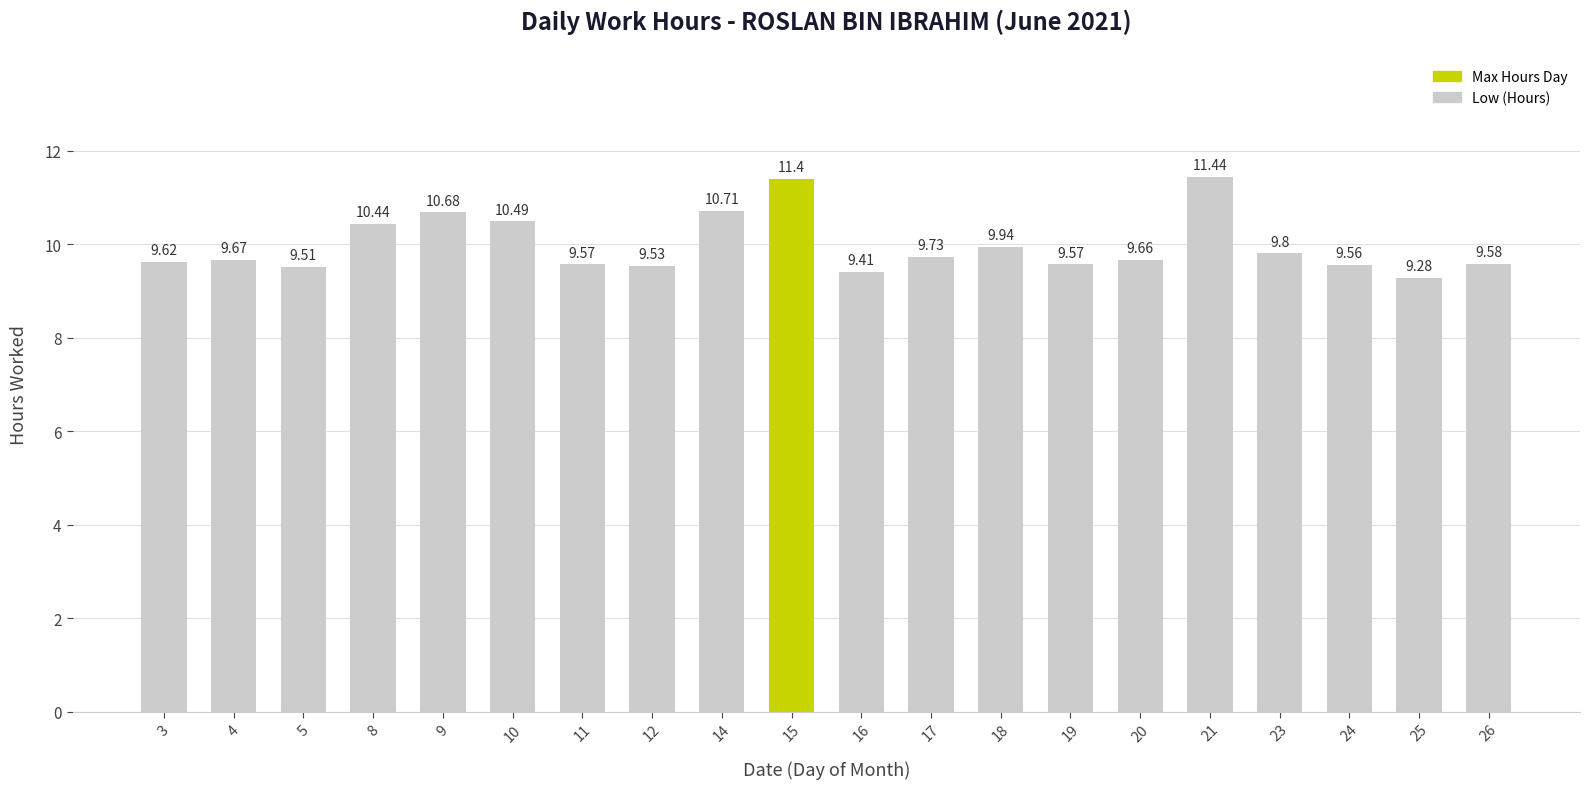

The value at 24 is 9.6. True or false?

True